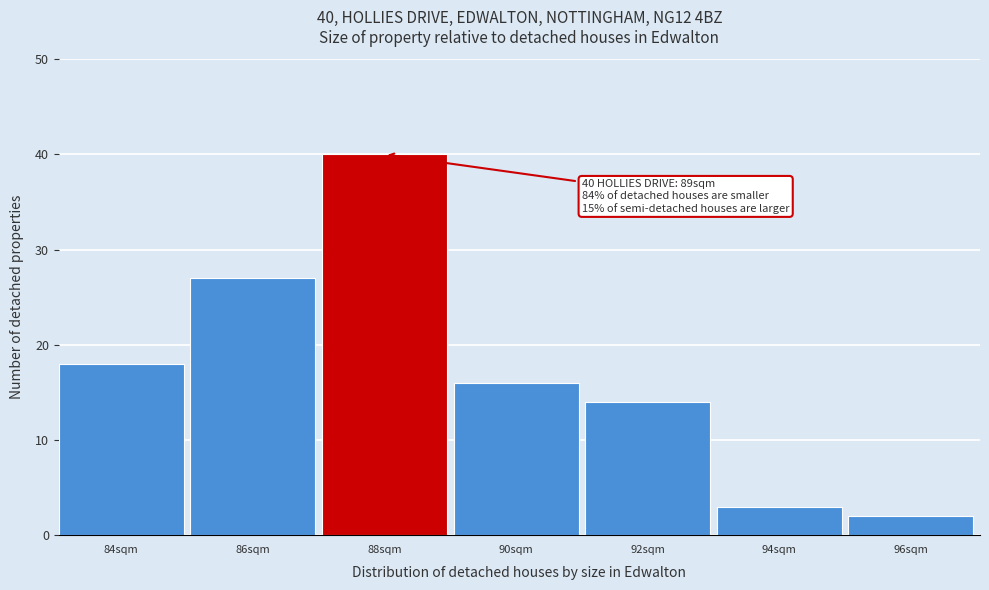

Reading left to right, transcribe all the data shown in this chart.

18	27	40	16	14	3	2